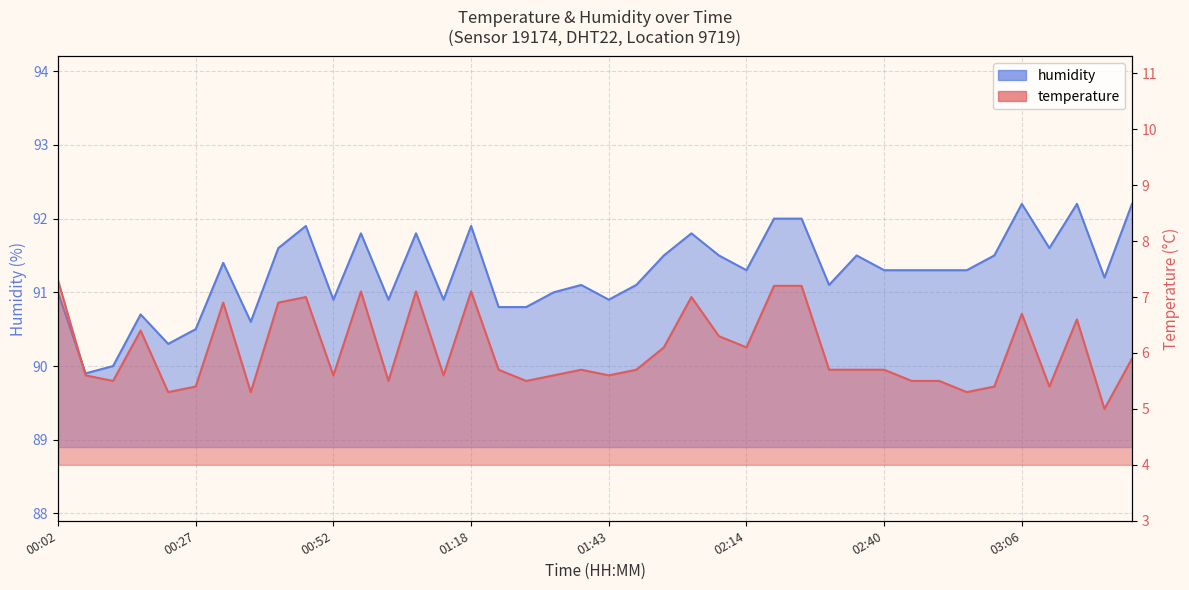

True or false: temperature and humidity intersect in this chart.

False